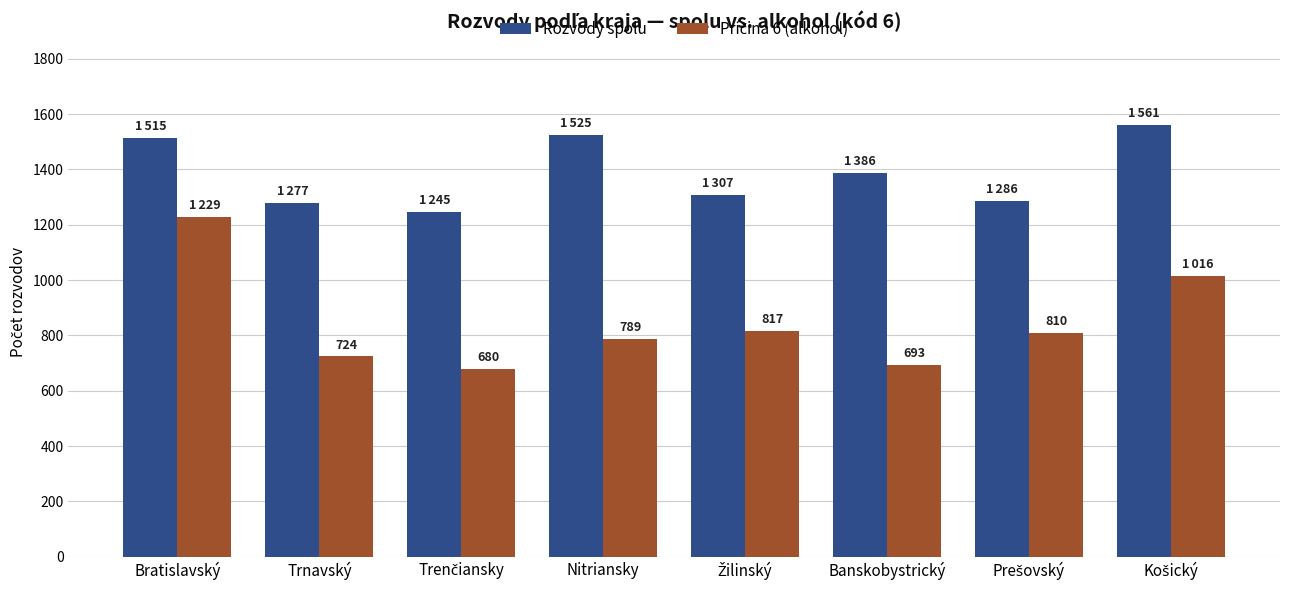

Read the Rozvody spolu value at Bratislavský, to the nearest 5.

1515